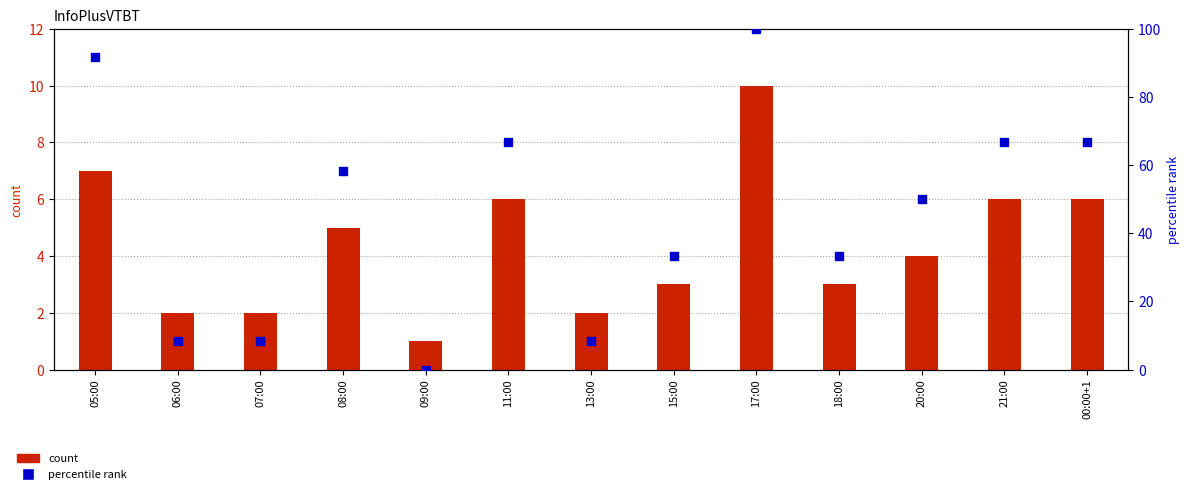

Which series has the largest total across all categories?

percentile rank